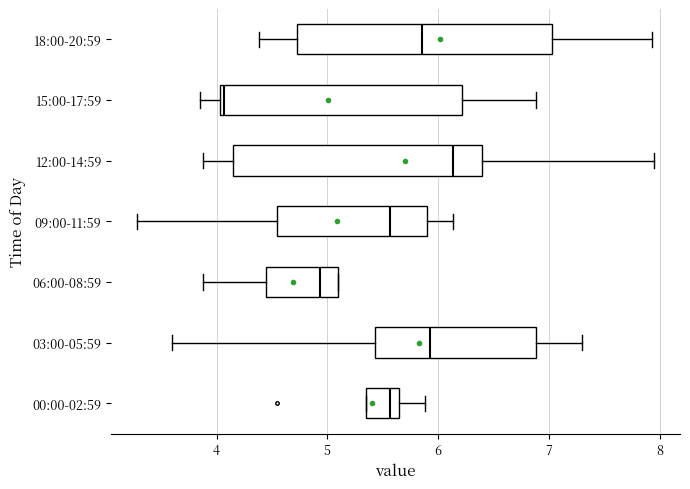

Which box has the furthest to the right median line?

12:00-14:59